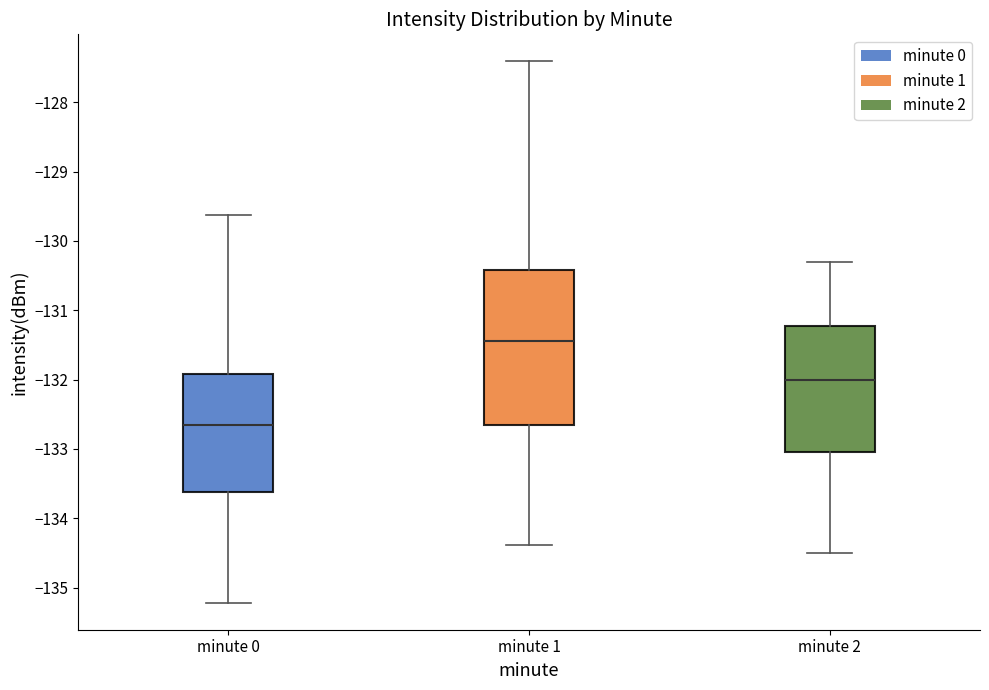

Comparing the boxes themselves (not the whiskers), which one is the tallest?

minute 1